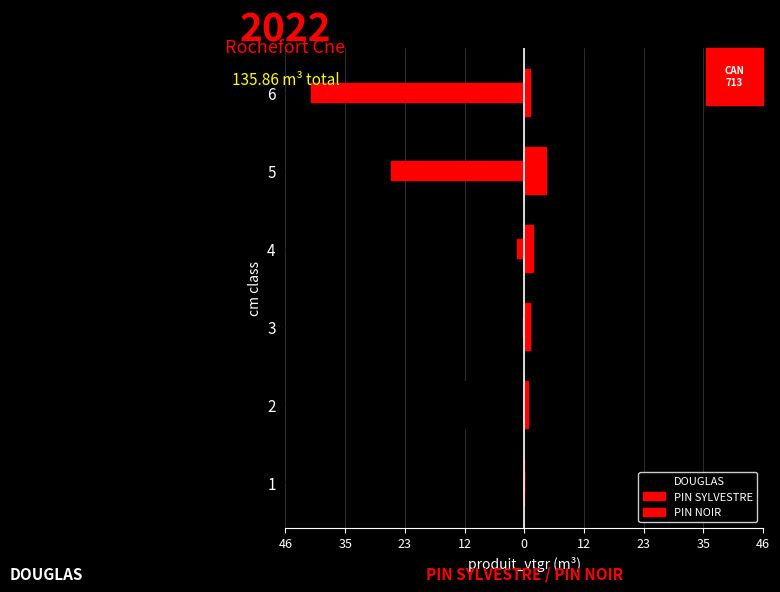

How many distinct data groups are displayed?

3